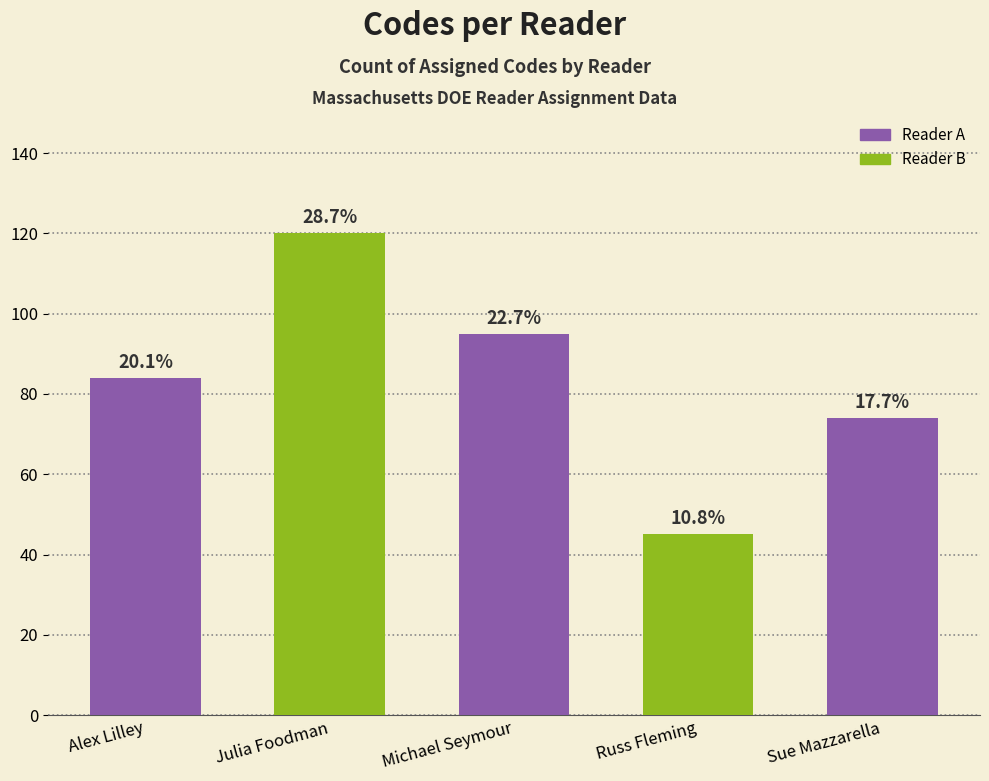

What is the minimum value shown in the chart?

45